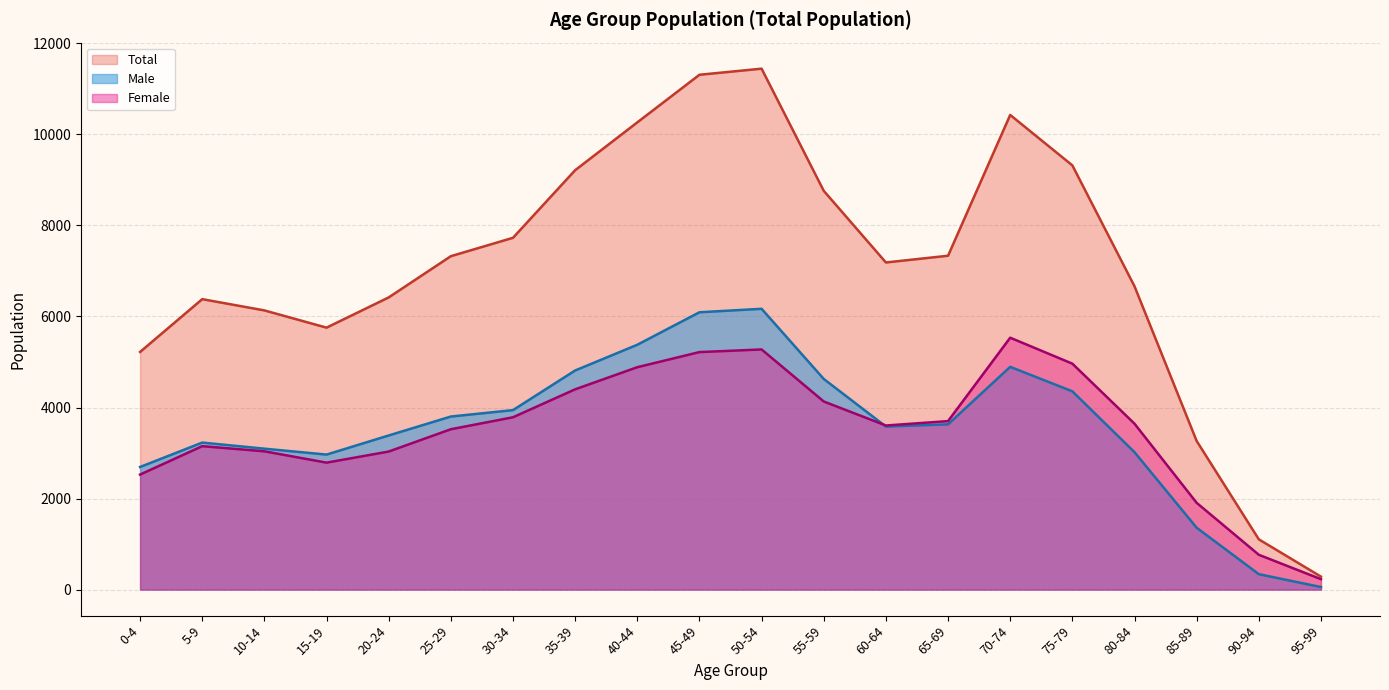

Which series changed the most between 40-44 and 65-69?

Total